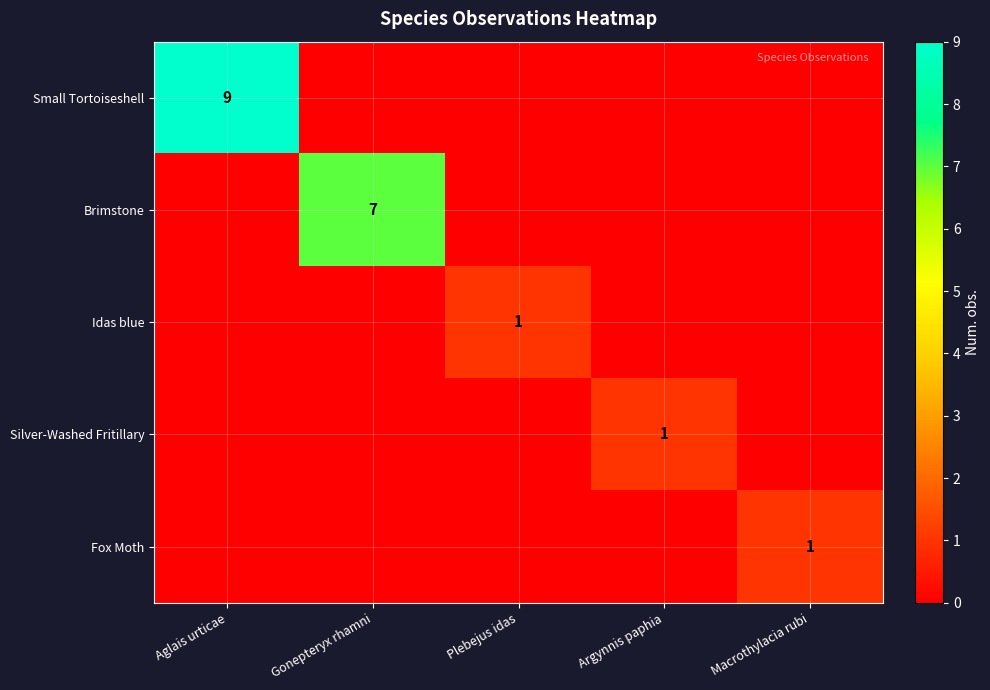

What is the total value across all series at Argynnis paphia?

1